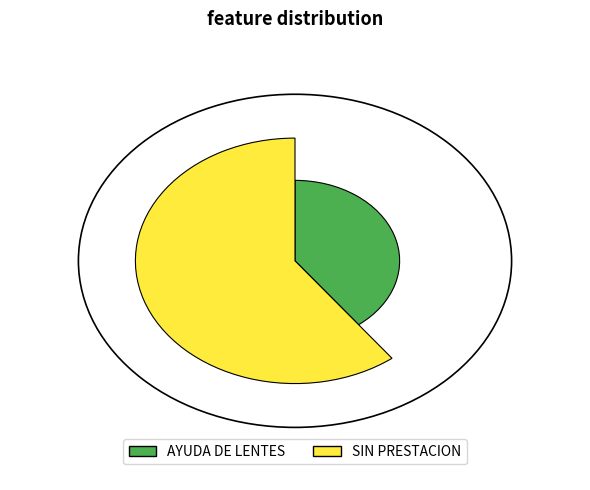

To the nearest percent, what is the difference between the largest and smallest slice percentages?

21%